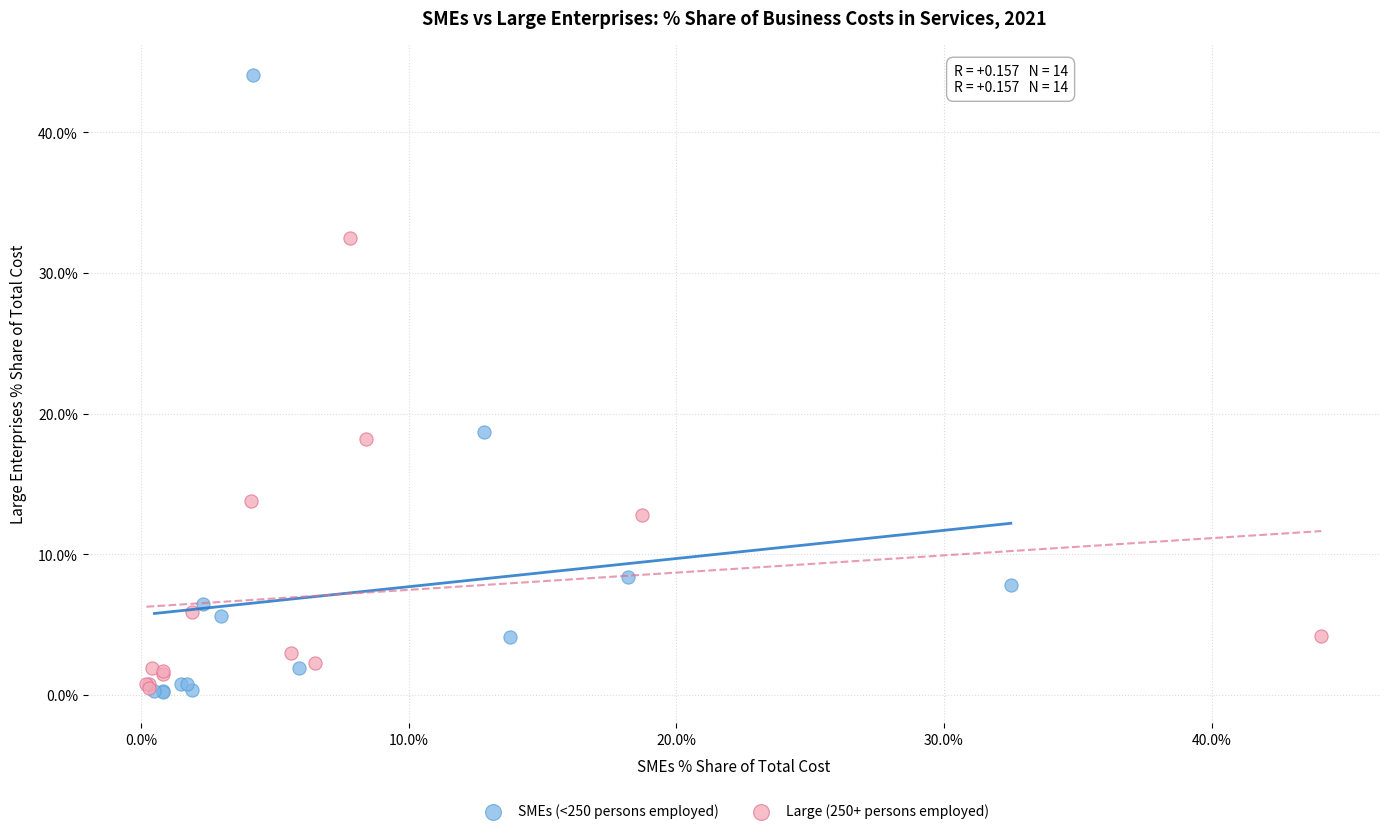

Which series reaches the maximum Y coordinate?

SMEs (<250 persons employed)